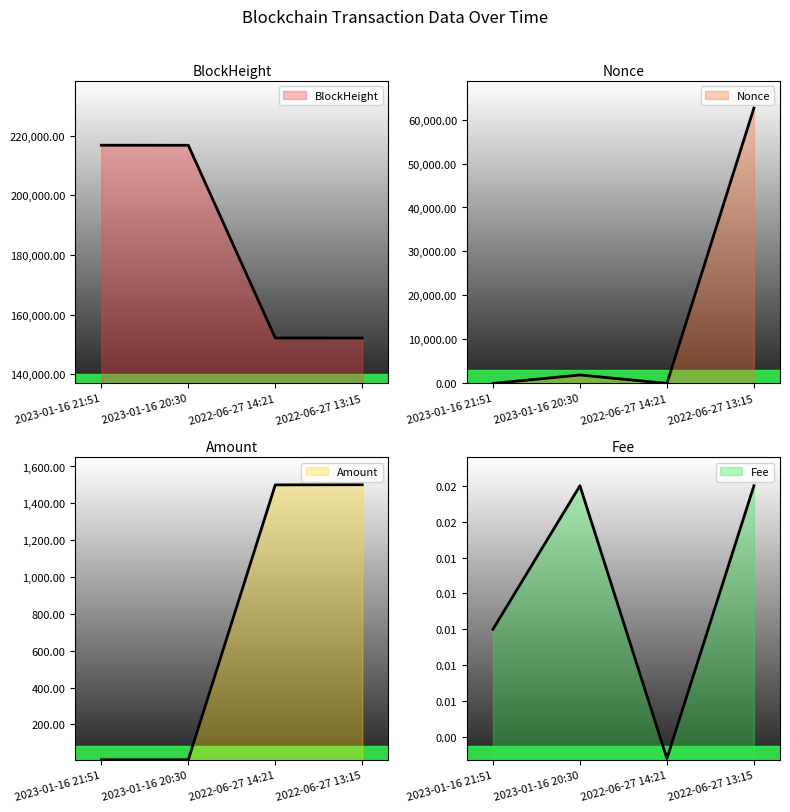

How many values in the Amount series are below 1499?

2